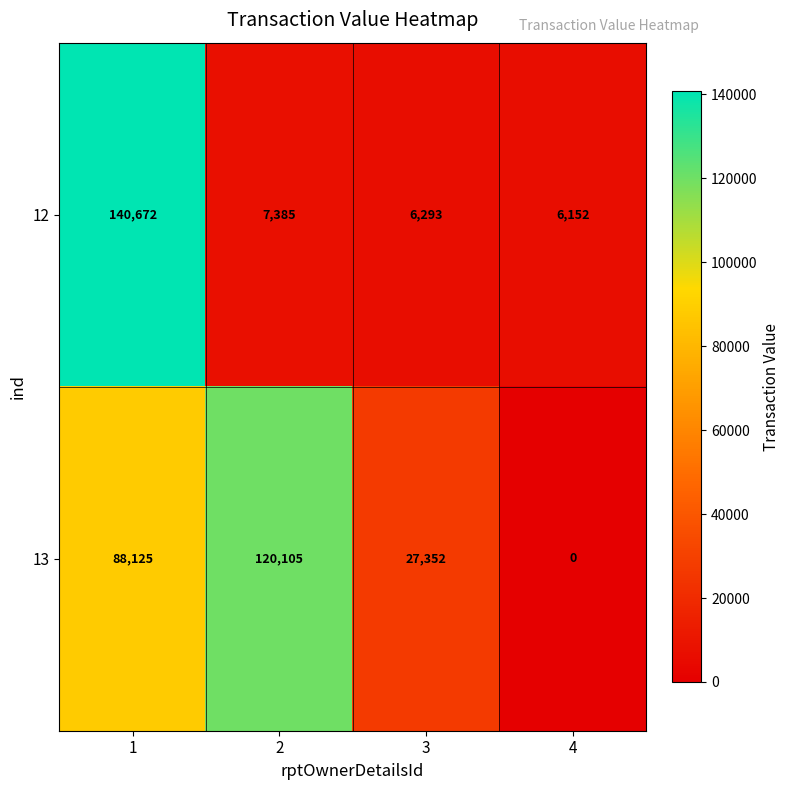

What is the approximate value of 12 at 3, to the nearest 10?

6290